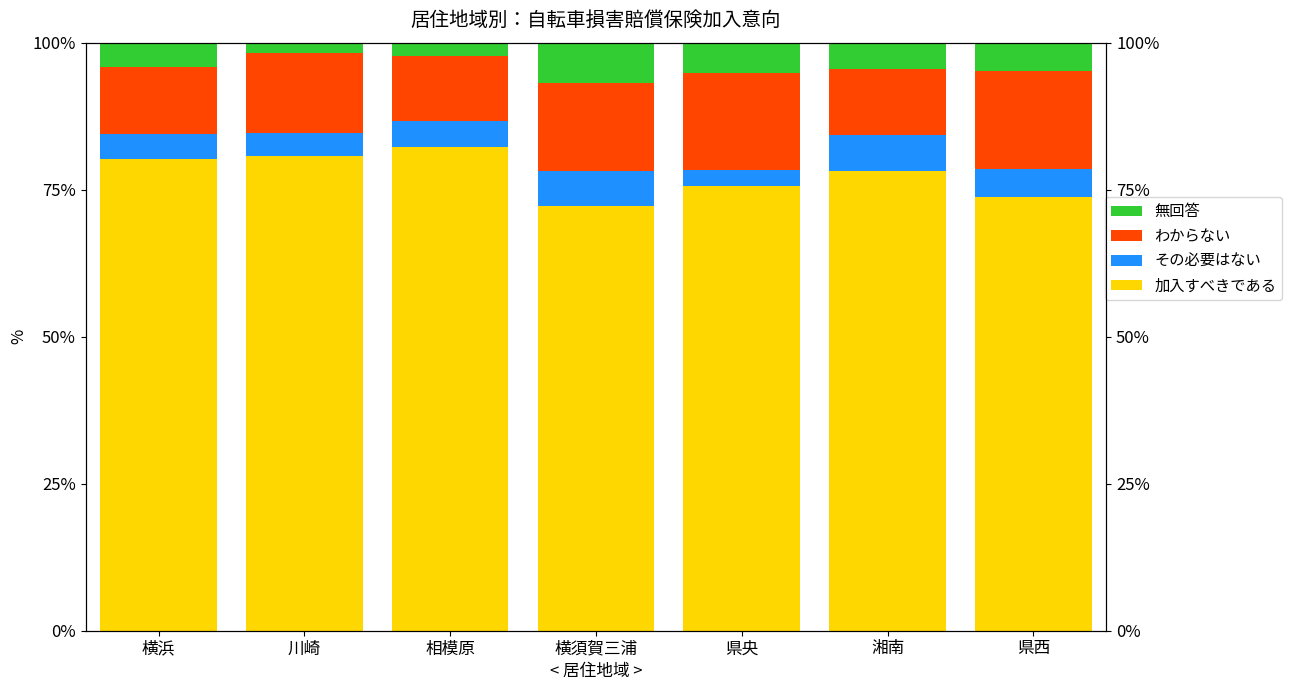

What is the spread (max minus min) of values at 湘南?

73.6